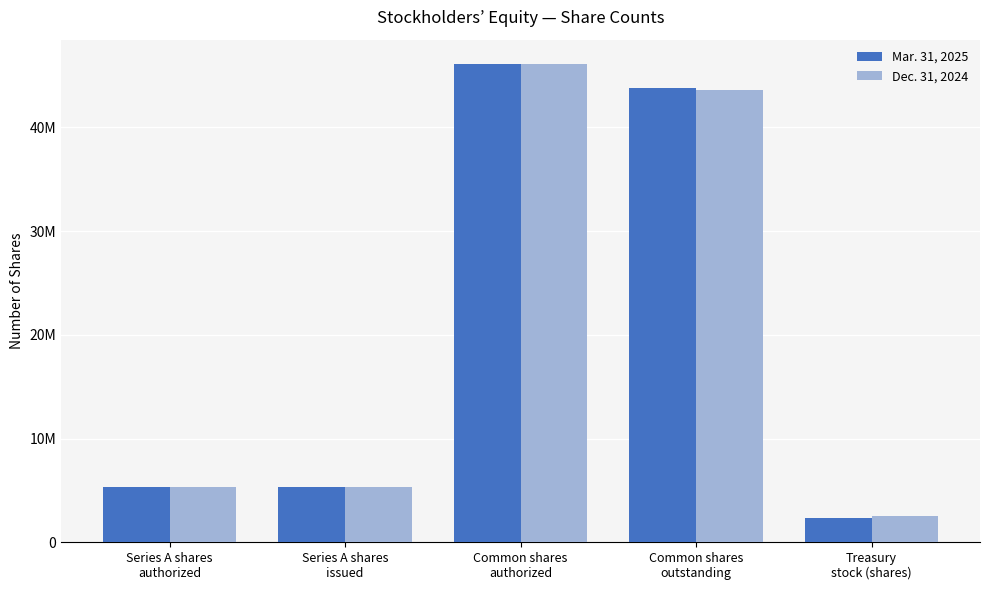

Are the bars horizontal?

No